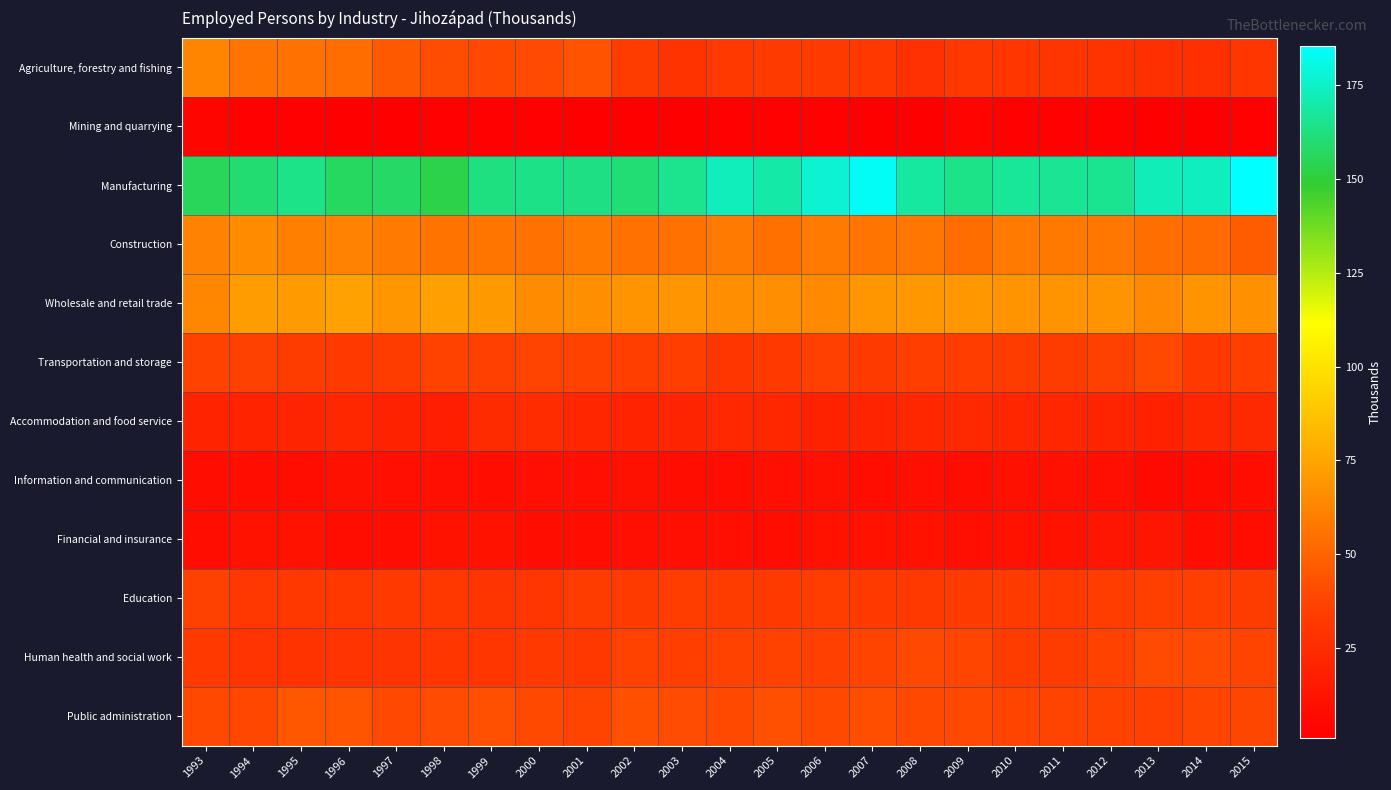

At which category is the sum across all series the highest?

1995